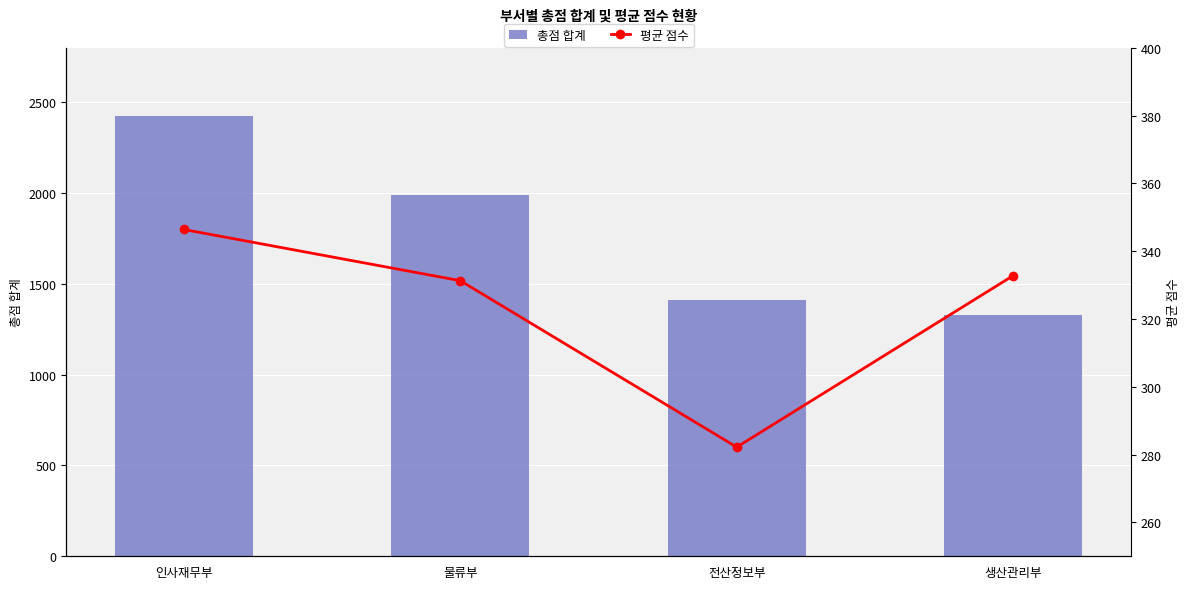

At how many categories does at least one series exceed 2015?

1